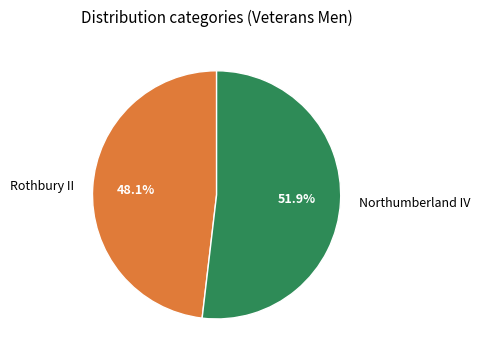

True or false: Northumberland IV accounts for 52% of the total.

True